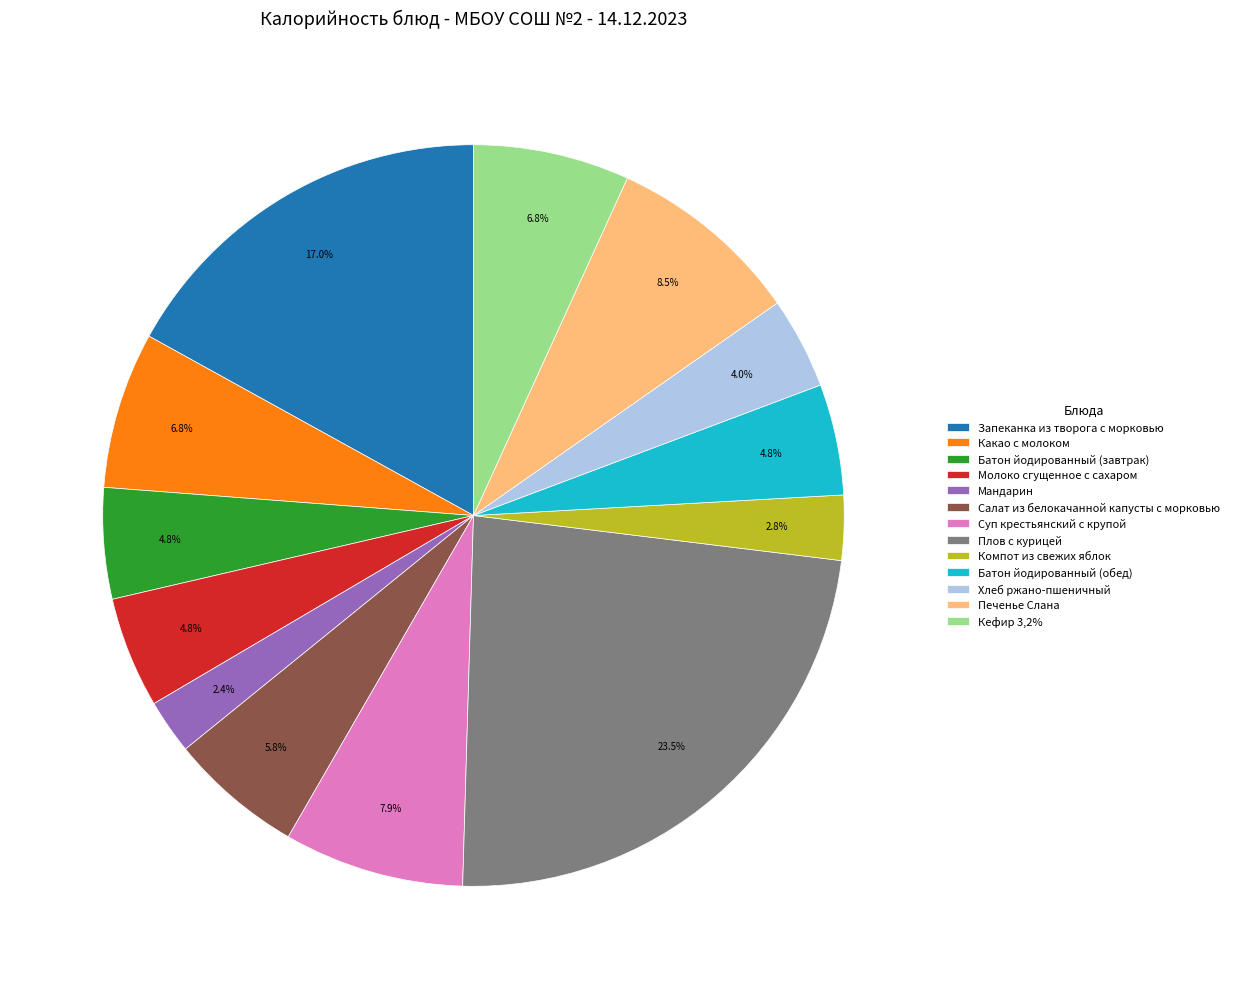

Combined, do Печенье Слана and Мандарин account for over 50%?

No